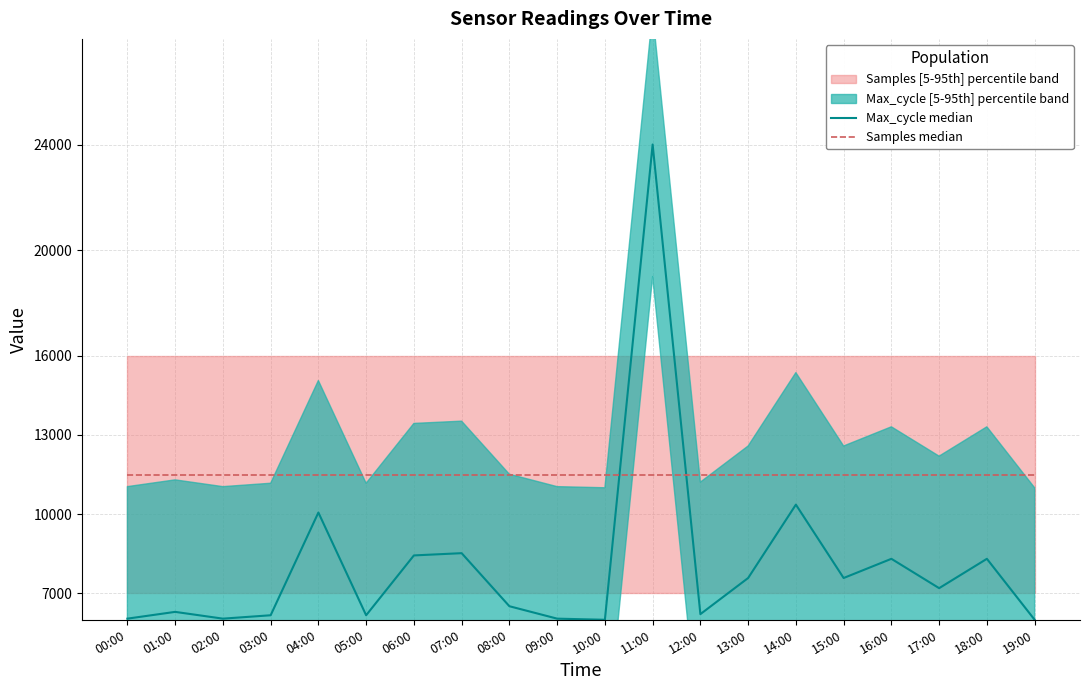

What is the total value across all series at 13:00?

19081.9